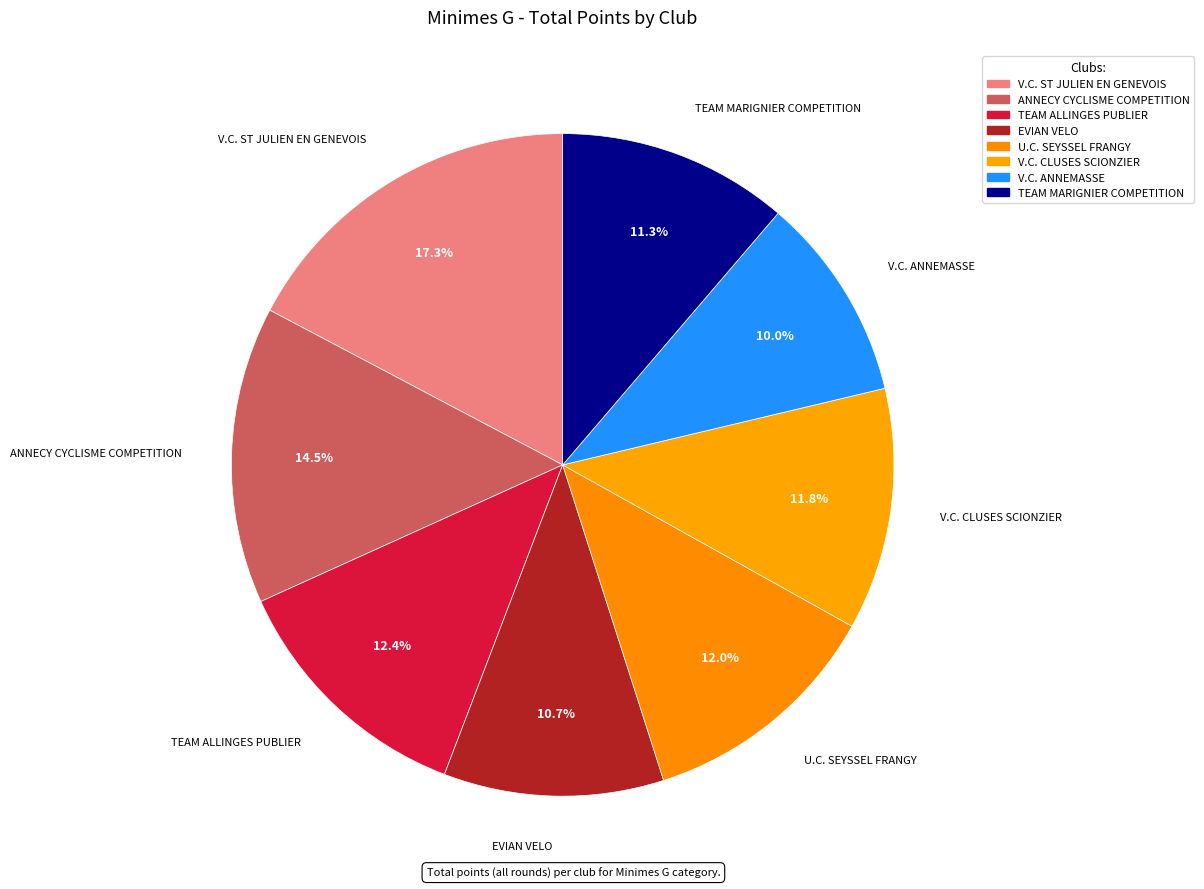

Does any single category account for the majority?

No